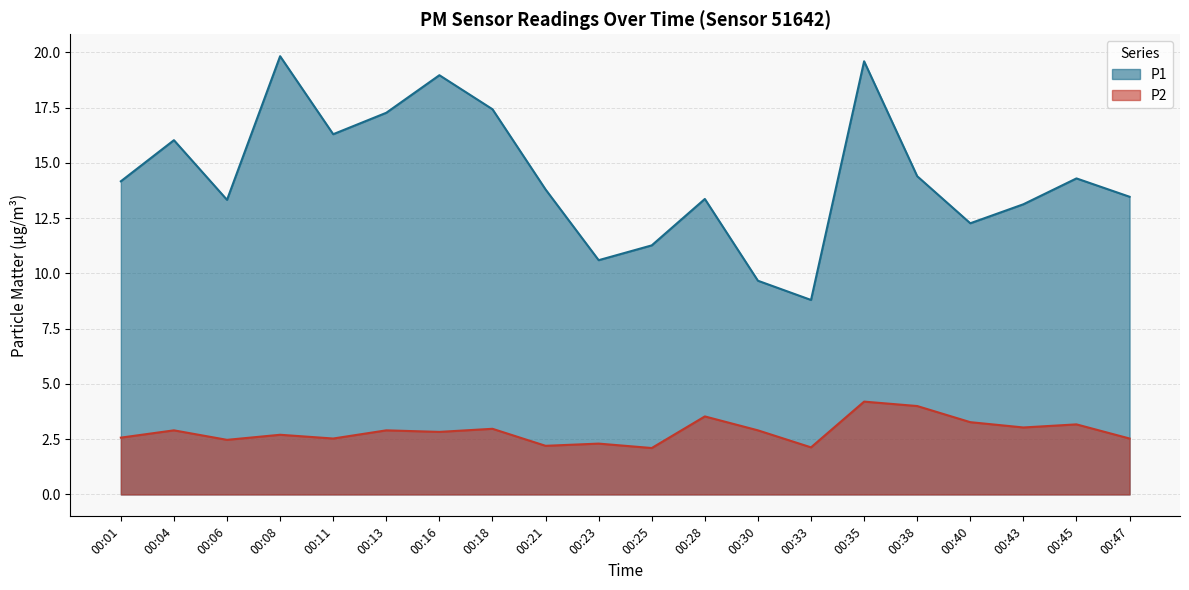

List the series in order of their peak value, lowest first.

P2, P1